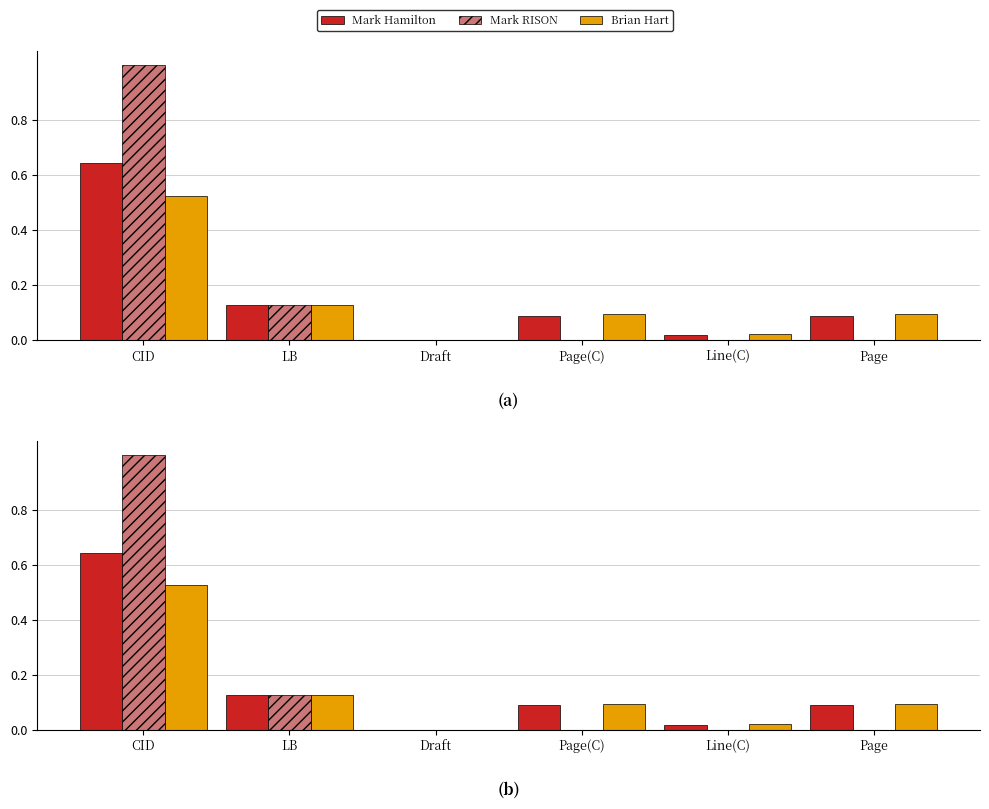

List the series in order of their peak value, highest first.

Mark RISON, Mark Hamilton, Brian Hart